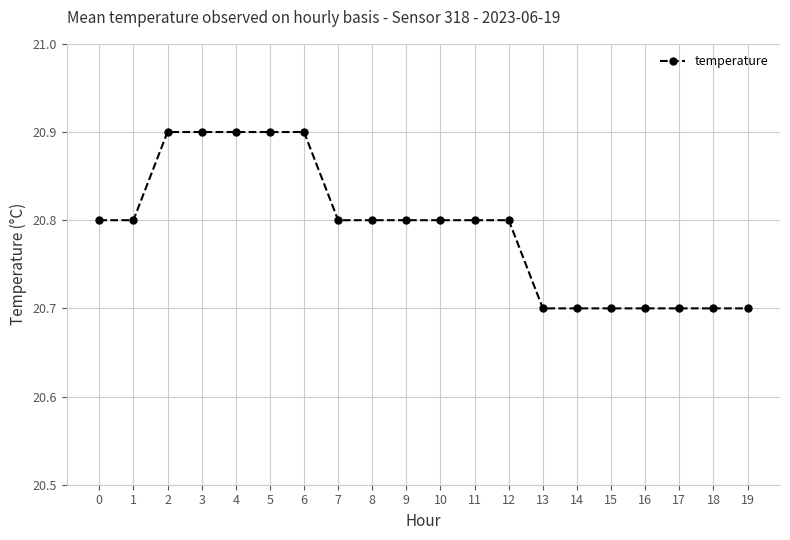

True or false: the data shows 20.7 at 14.

True